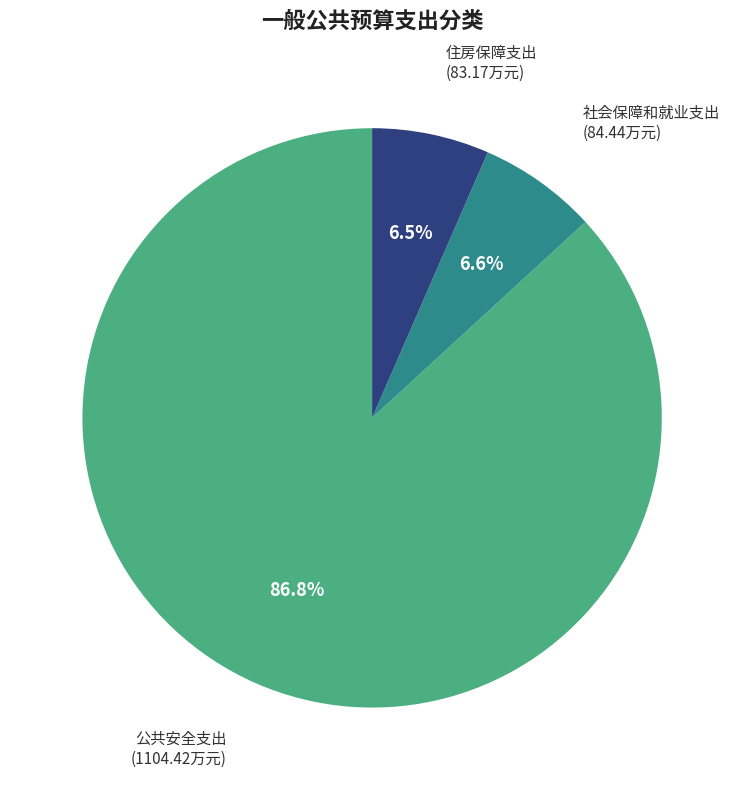

What is the largest slice in the pie chart?

公共安全支出